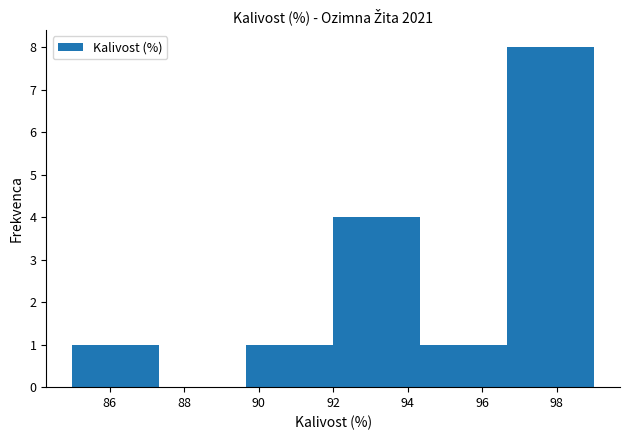

Which range on the x-axis has the tallest bar?

96.6 to 99.0